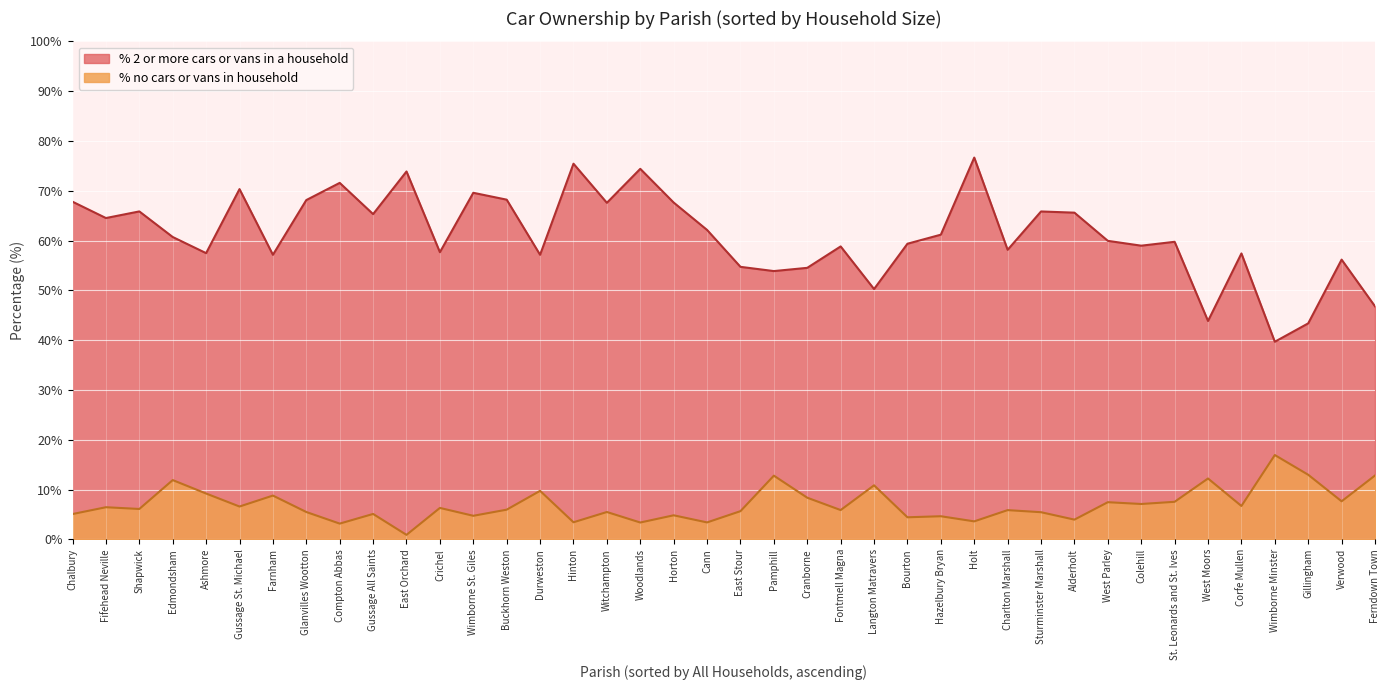

True or false: % no cars or vans in household has more than 0 points higher than both neighbors.

True